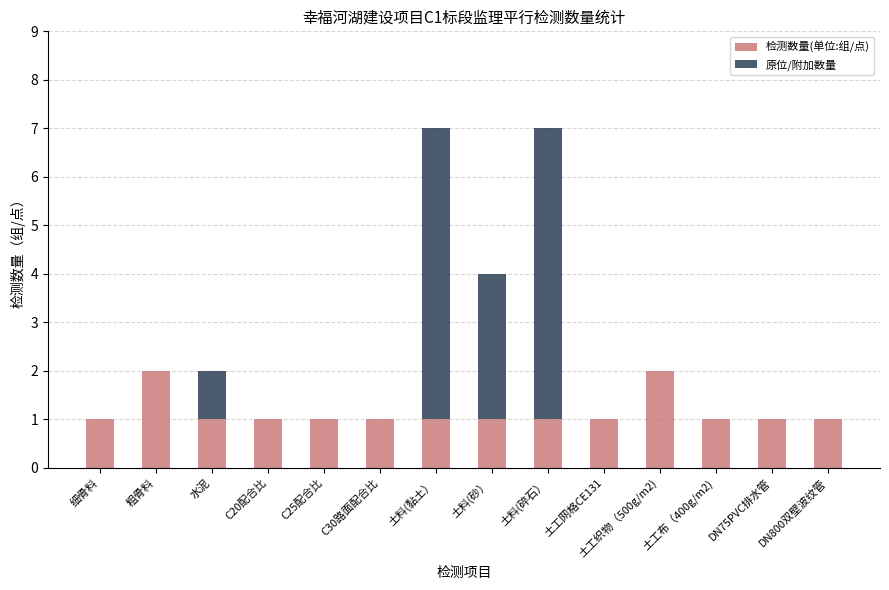

What are all the series names shown in the legend?

检测数量(单位:组/点), 原位/附加数量